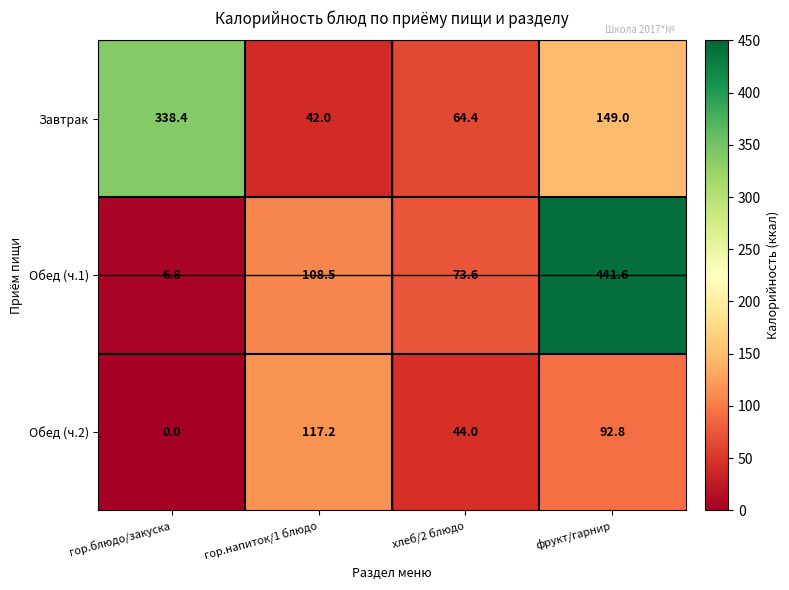

Reading left to right, list all the values displayed in this chart.

Завтрак: гор.блюдо/закуска=338.4	гор.напиток/1 блюдо=42.0	хлеб/2 блюдо=64.4	фрукт/гарнир=149.0
Обед (ч.1): гор.блюдо/закуска=6.8	гор.напиток/1 блюдо=108.5	хлеб/2 блюдо=73.6	фрукт/гарнир=441.6
Обед (ч.2): гор.блюдо/закуска=0.0	гор.напиток/1 блюдо=117.2	хлеб/2 блюдо=44.0	фрукт/гарнир=92.8